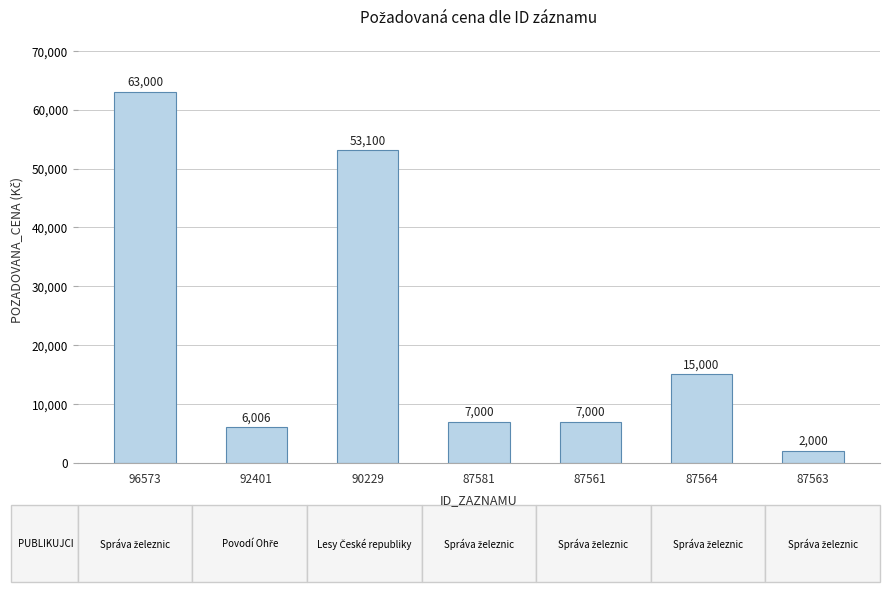

The chart shows a value of 3510 at 92401. True or false?

False